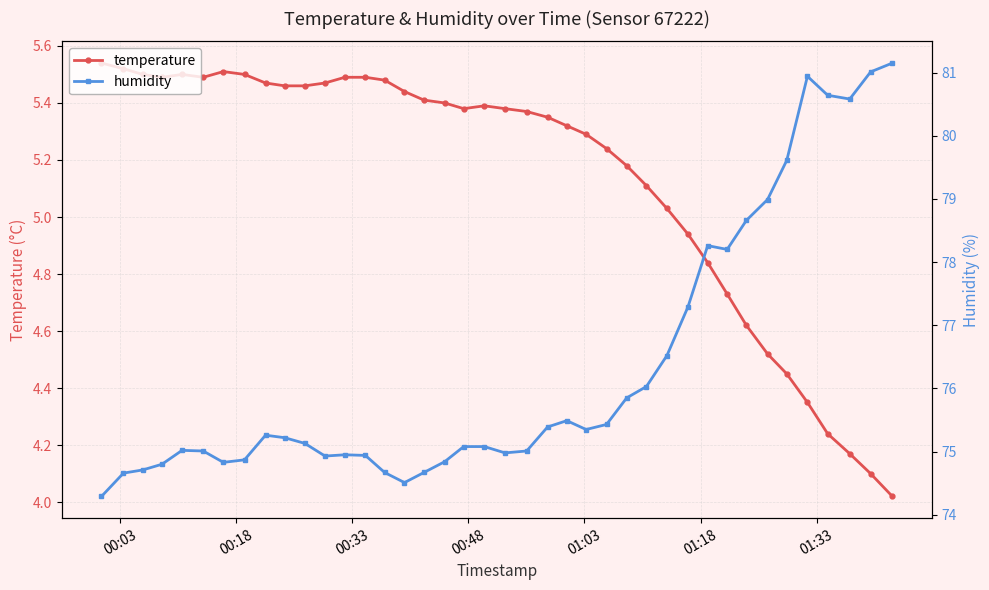

True or false: temperature and humidity intersect in this chart.

False